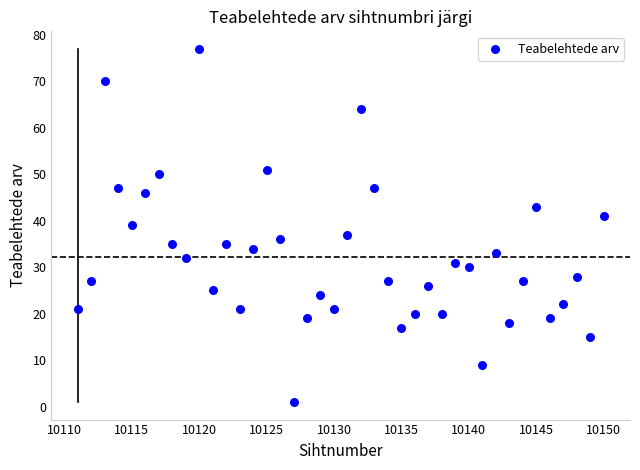

What is the range of Y values (max minus min)?

76